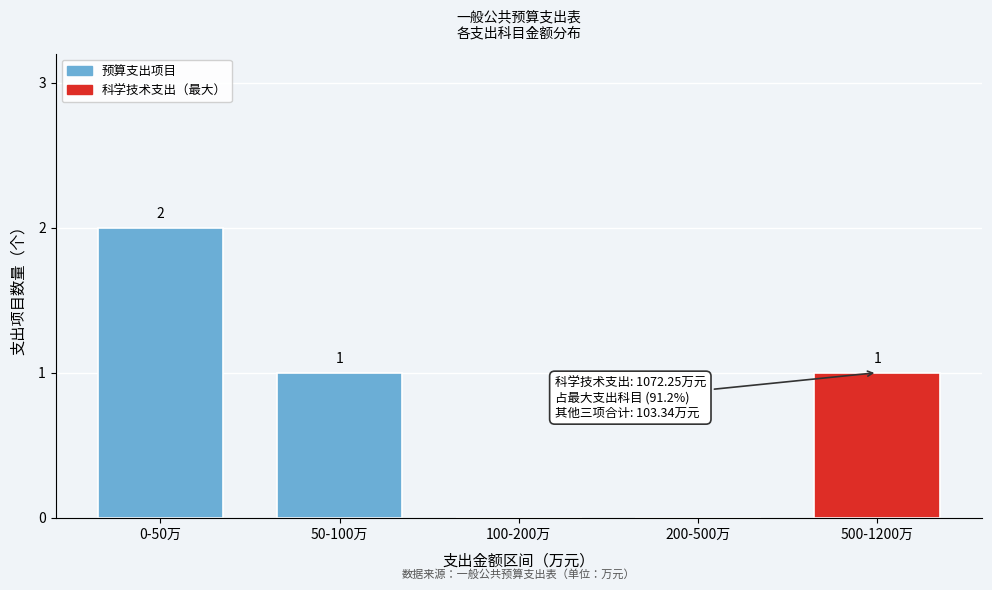

Reading right to left, transcribe all the data shown in this chart.

500-1200万=1	200-500万=0	100-200万=0	50-100万=1	0-50万=2